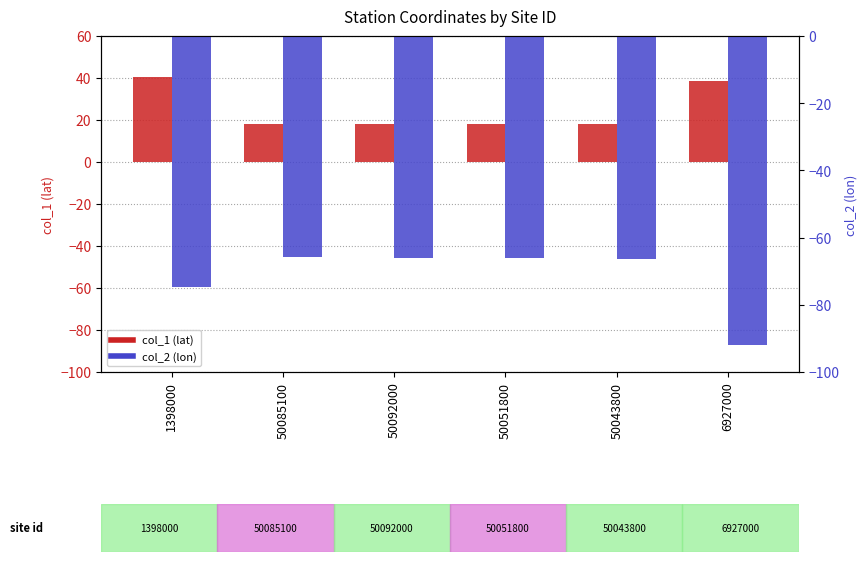

Between 50043800 and 6927000, which series saw the biggest shift?

col_2 (lon)